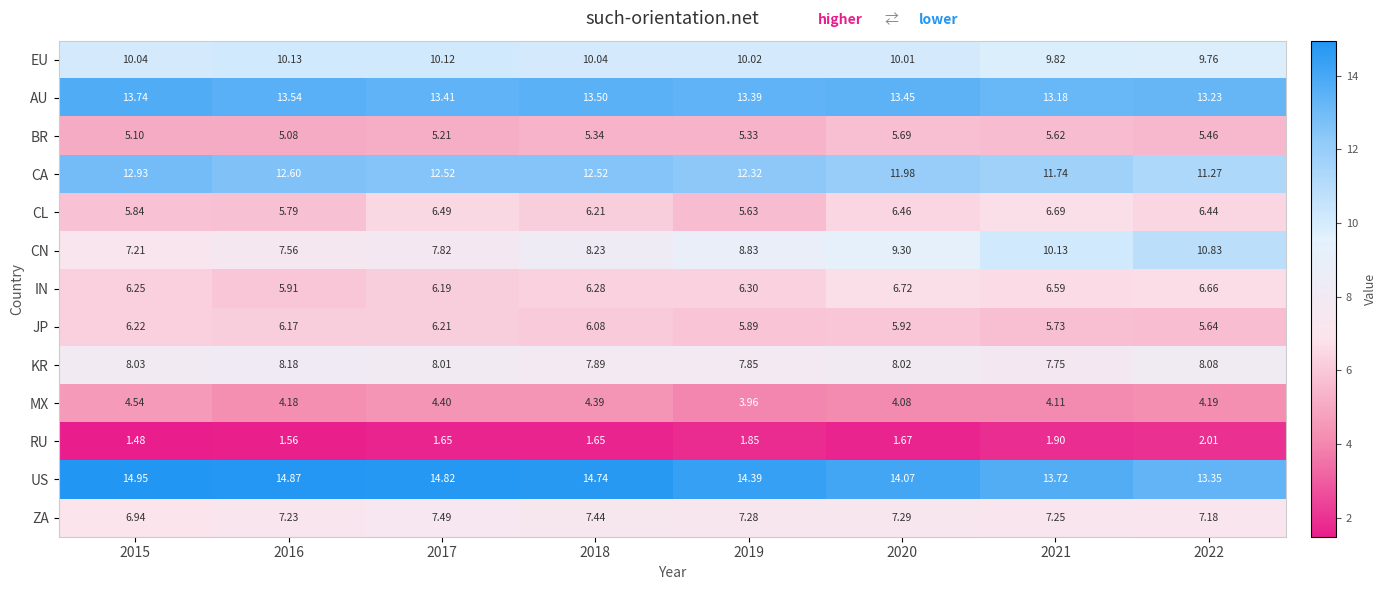

List the series in order of their peak value, lowest first.

RU, MX, BR, JP, CL, IN, ZA, KR, EU, CN, CA, AU, US